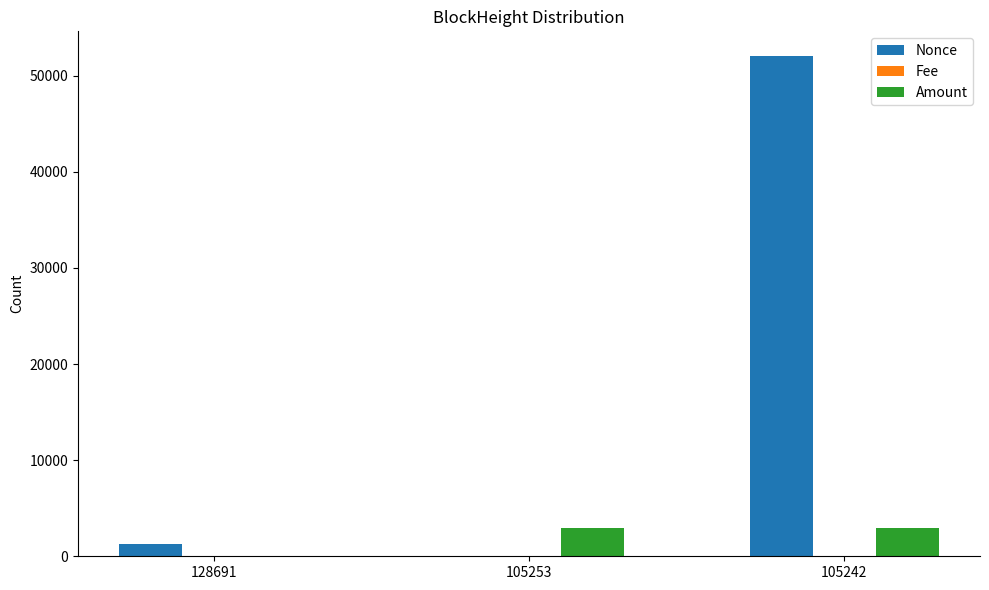

What is the greatest value displayed?

52006.0